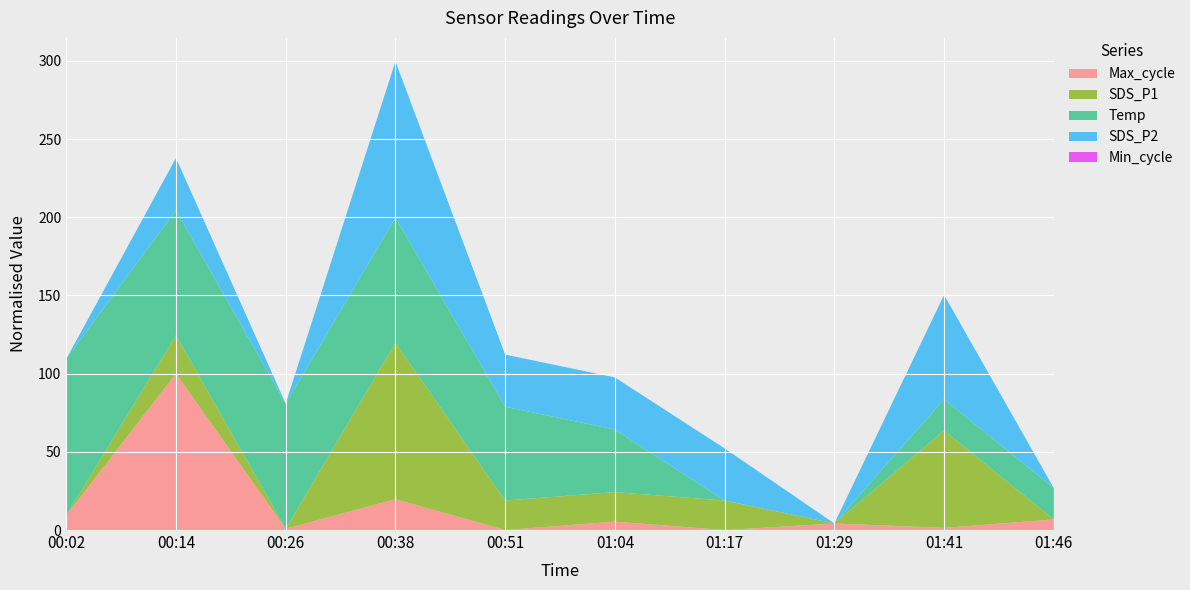

At which label does Max_cycle reach its peak?

00:14